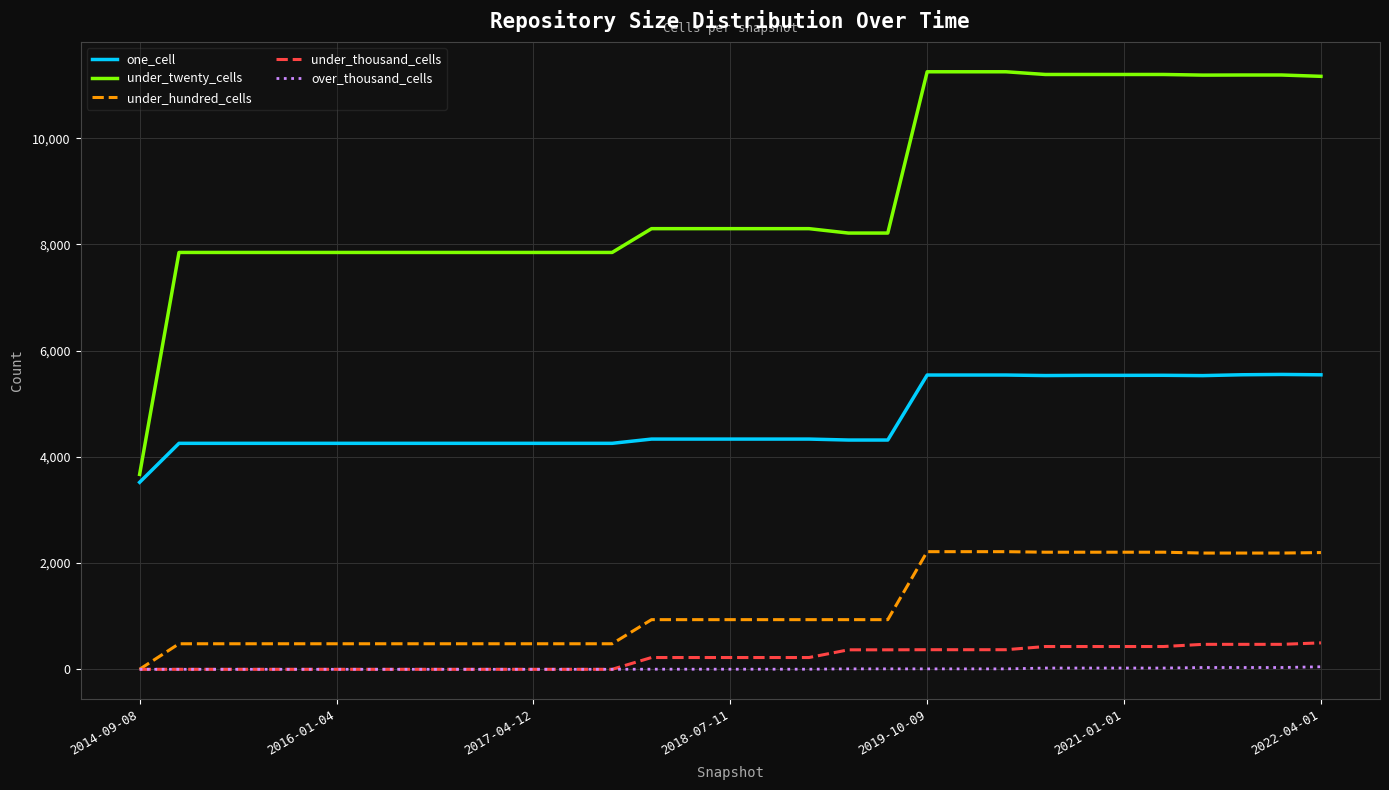

How many lines are shown in the chart?

5